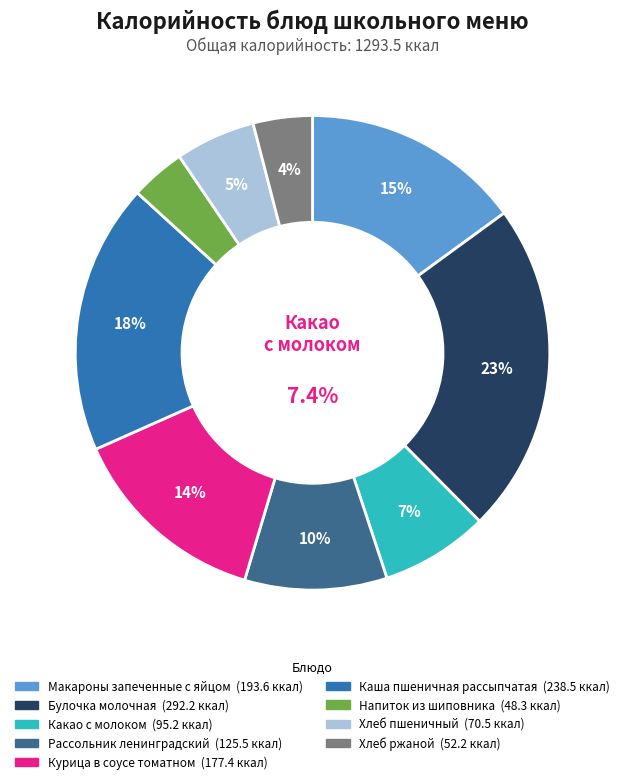

What percentage is the Рассольник ленинградский slice, to the nearest percent?

10%